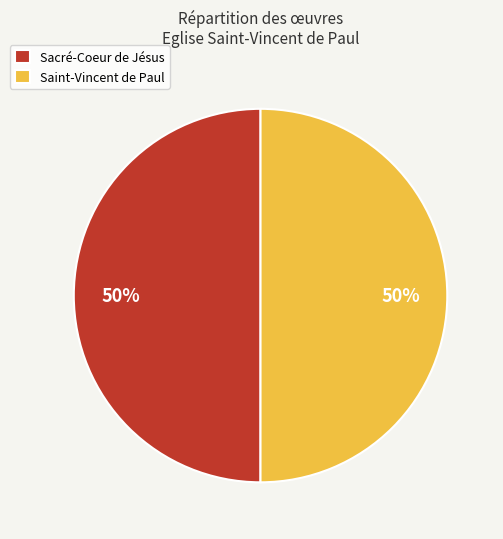

What percentage is the Saint-Vincent de Paul slice, to the nearest percent?

50%